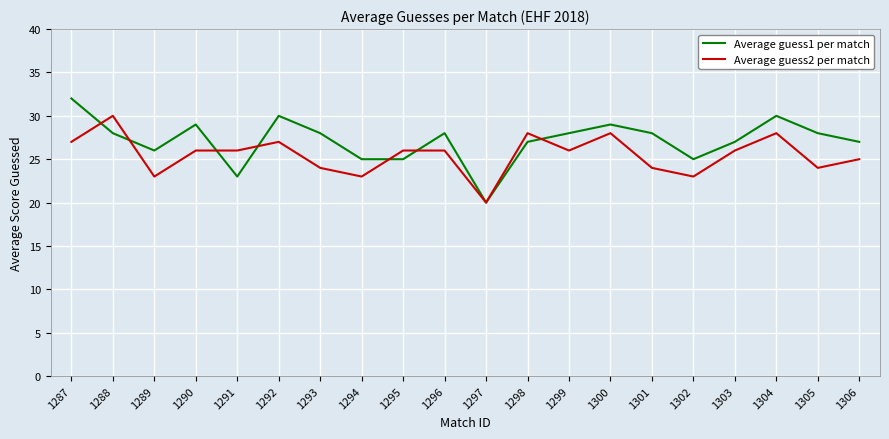

At which category is the sum across all series the highest?

1287